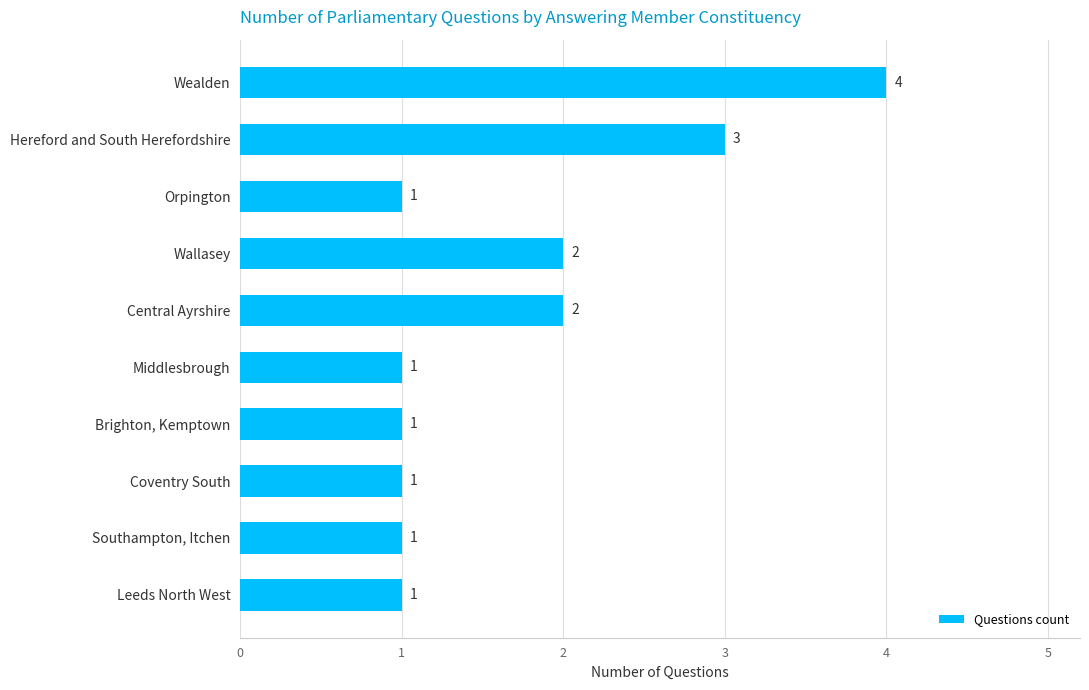

The chart shows a value of 2 at Leeds North West. True or false?

False